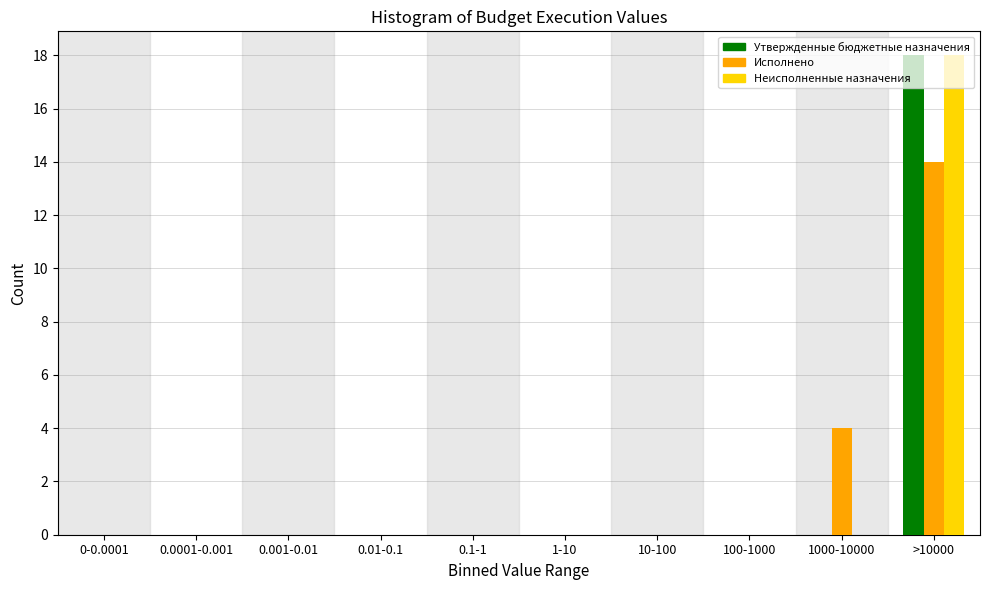

Between 10-100 and 1000-10000, which series saw the biggest shift?

Исполнено